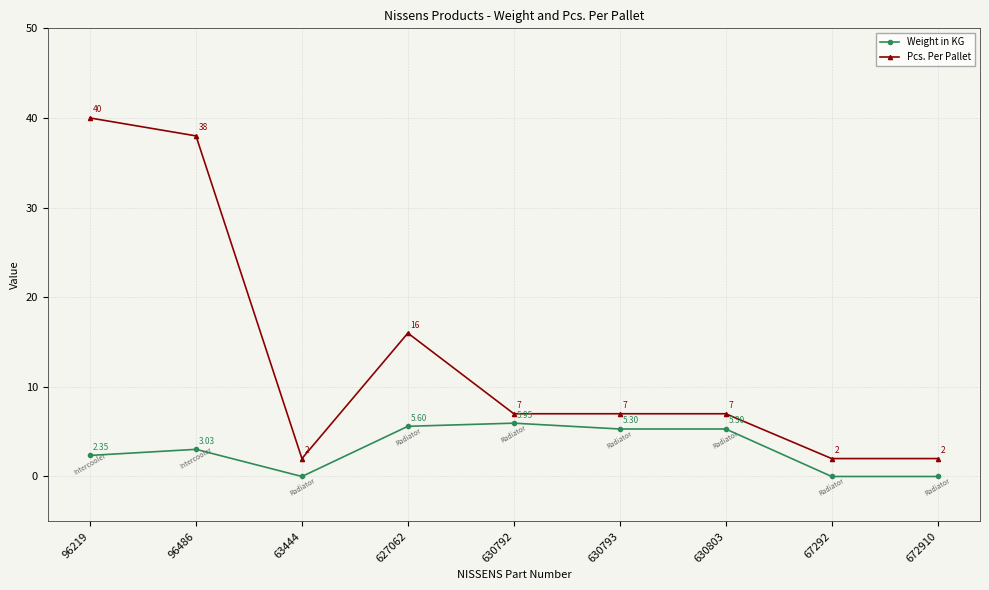

What is the value of the Pcs. Per Pallet point at the 7th from the left?

7.0